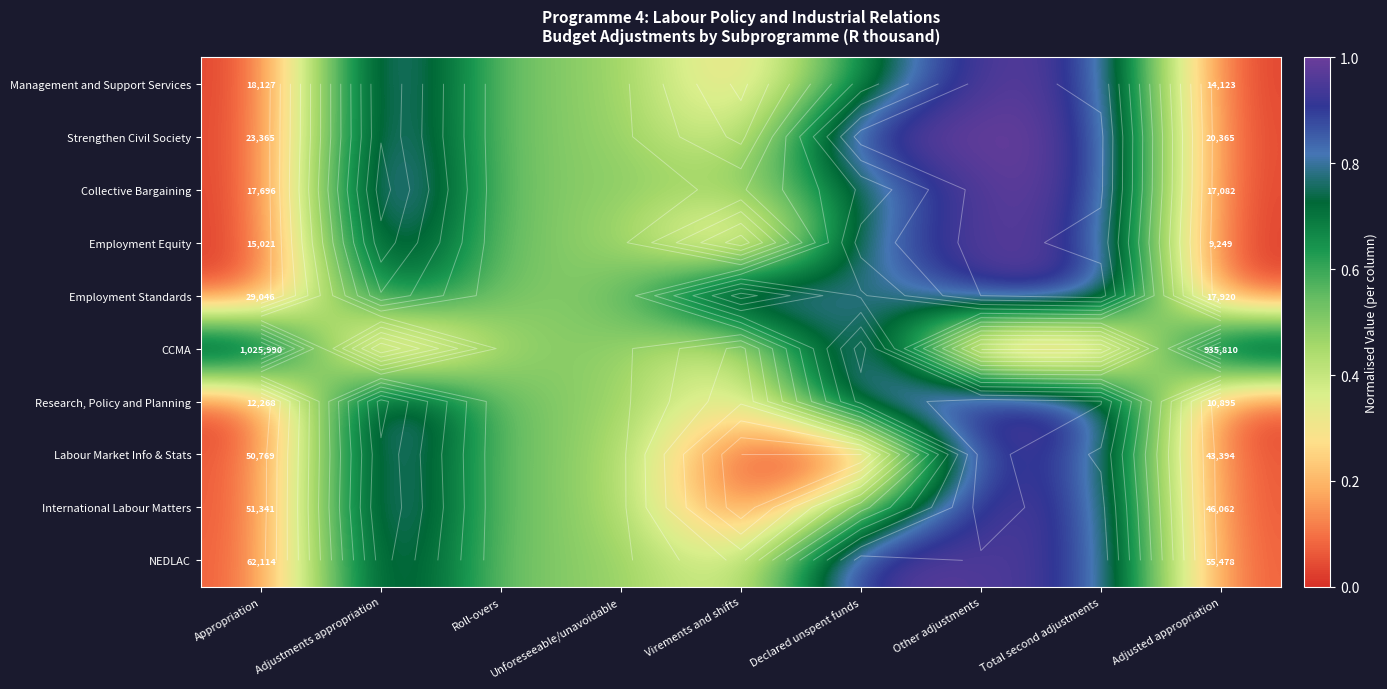

Count the number of categories in the chart.

9